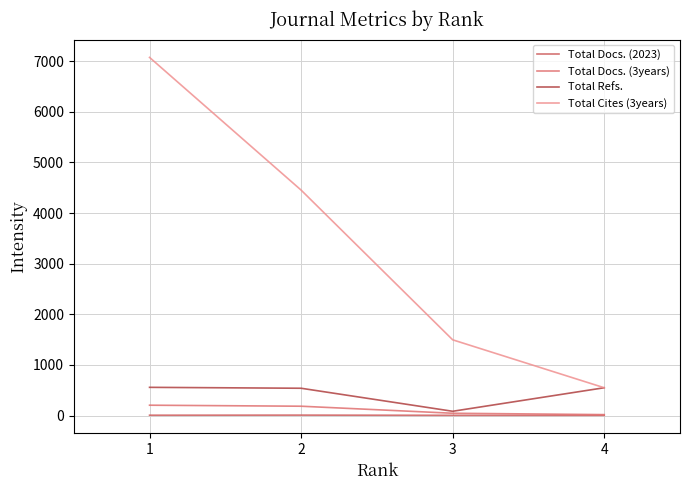

What is the value of the Total Refs. point at the 1st from the left?

557